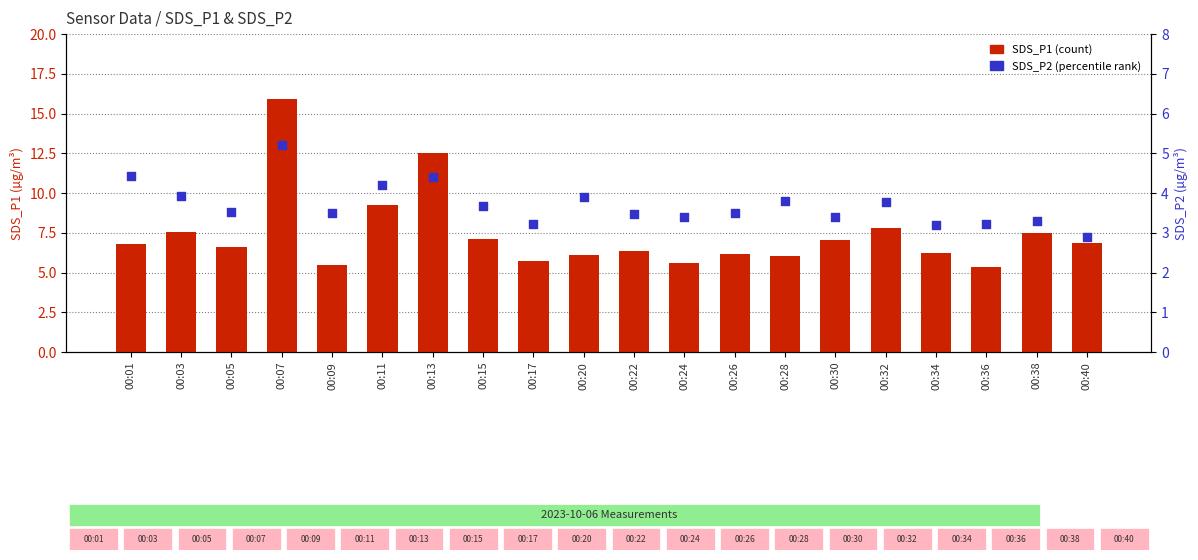

At which category is the sum across all series the highest?

00:07